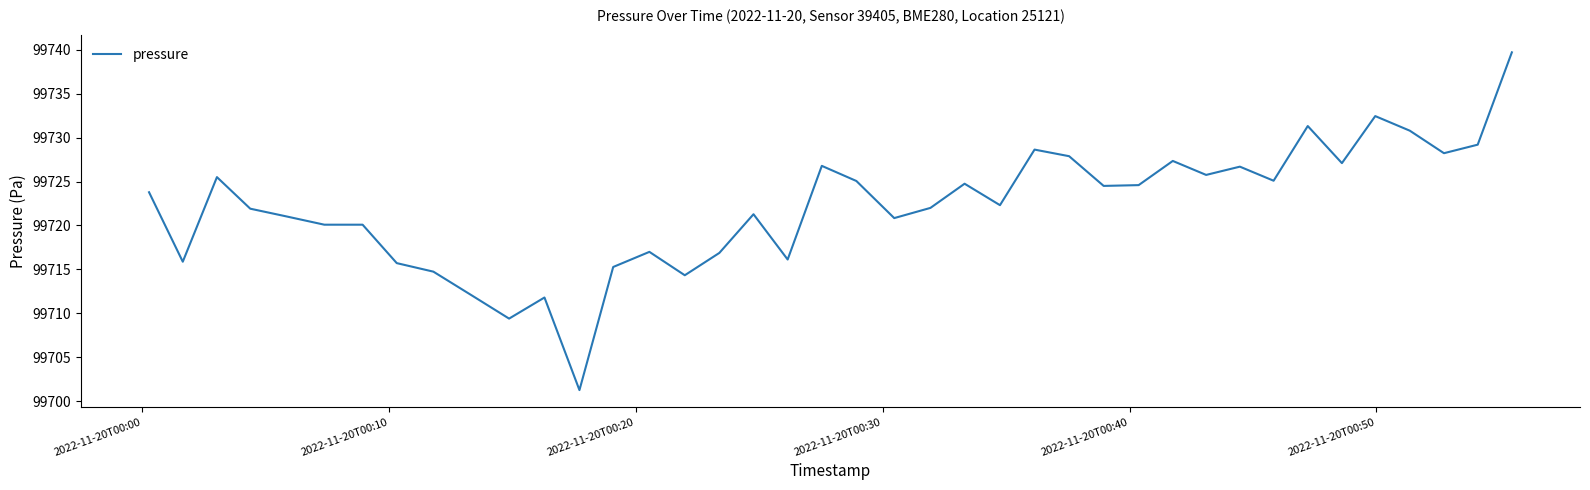

What is the maximum value shown in the chart?

99739.7